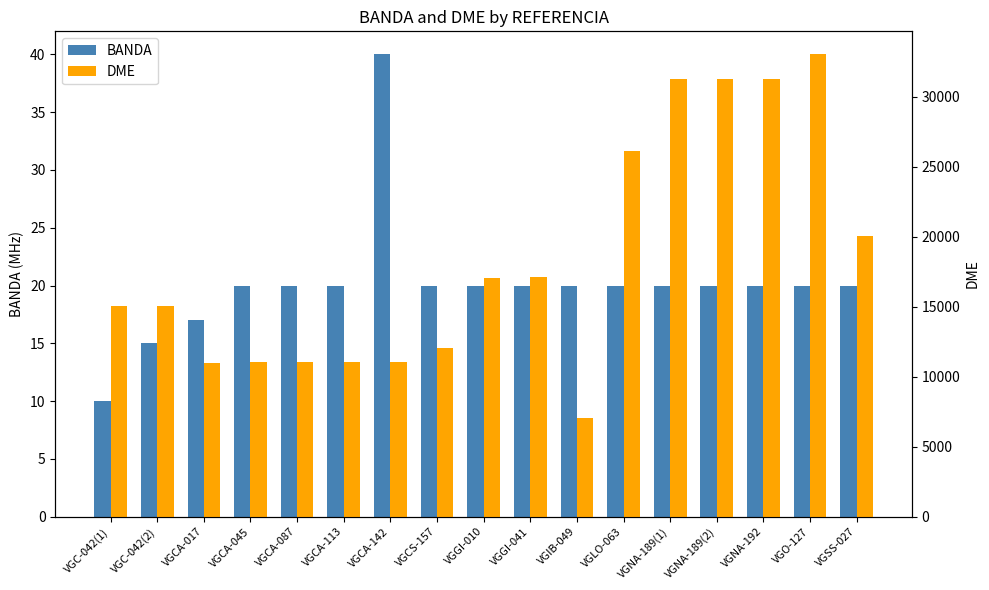

What is the difference between the maximum and minimum values in the BANDA series?

30